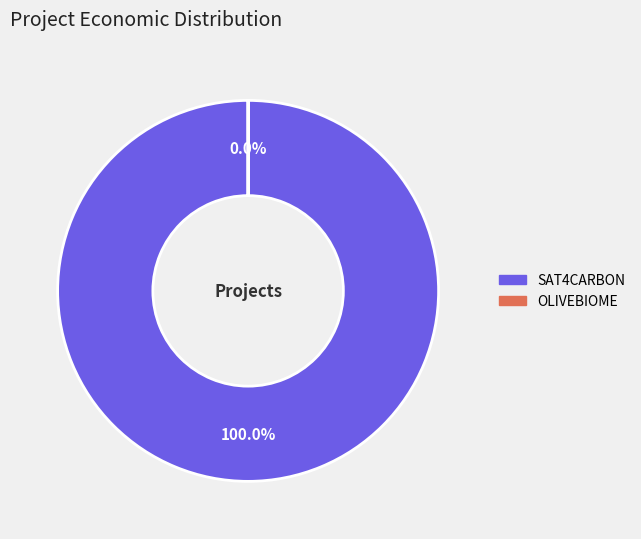

Between OLIVEBIOME and SAT4CARBON, which is larger?

SAT4CARBON